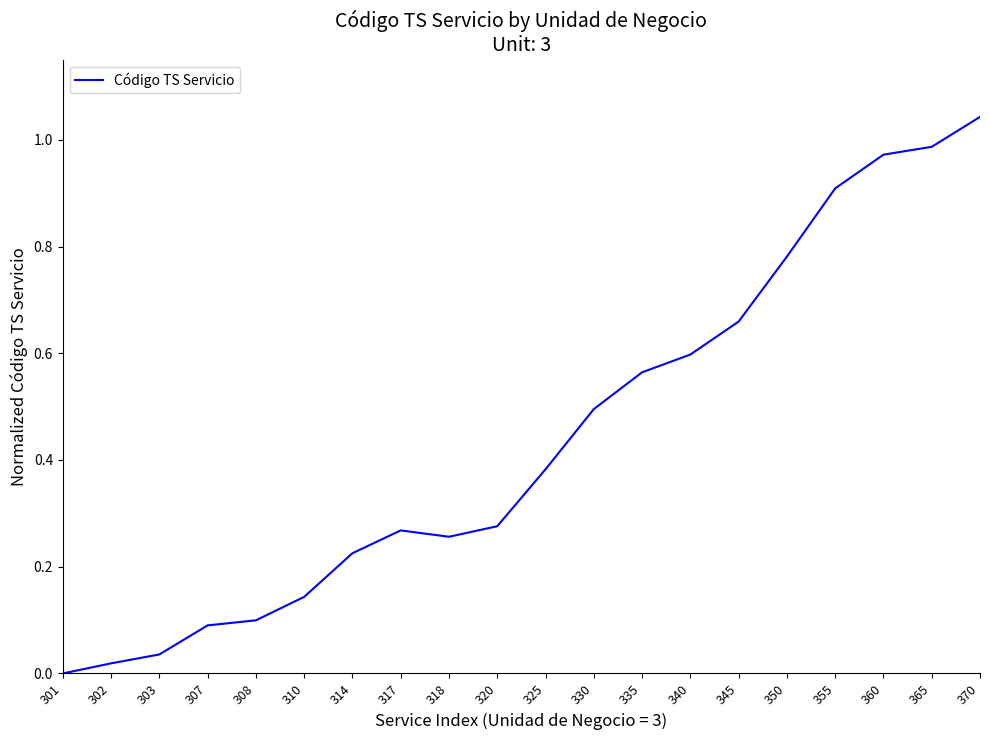

Does the chart display data point markers on the line(s)?

No